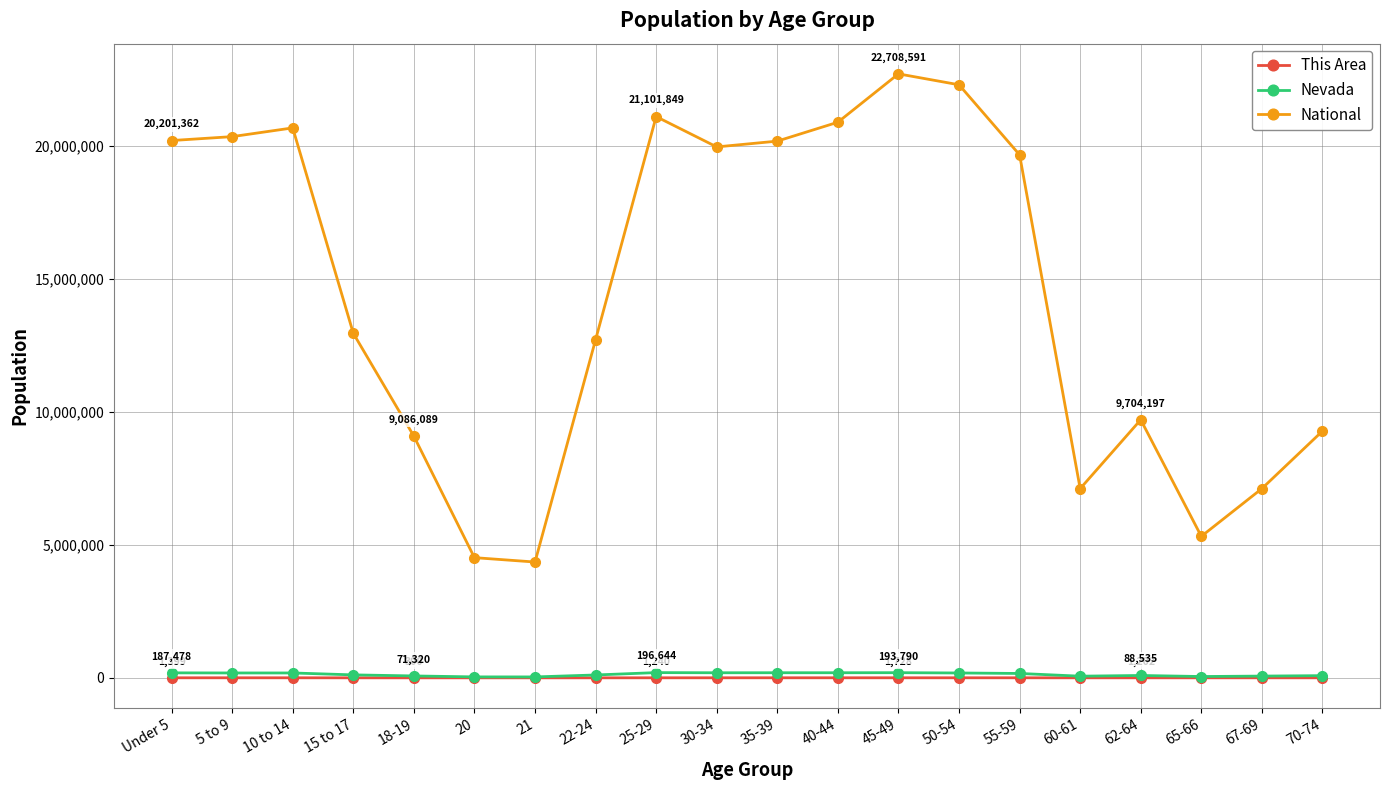

What is the label of the 19th point from the left?

67-69